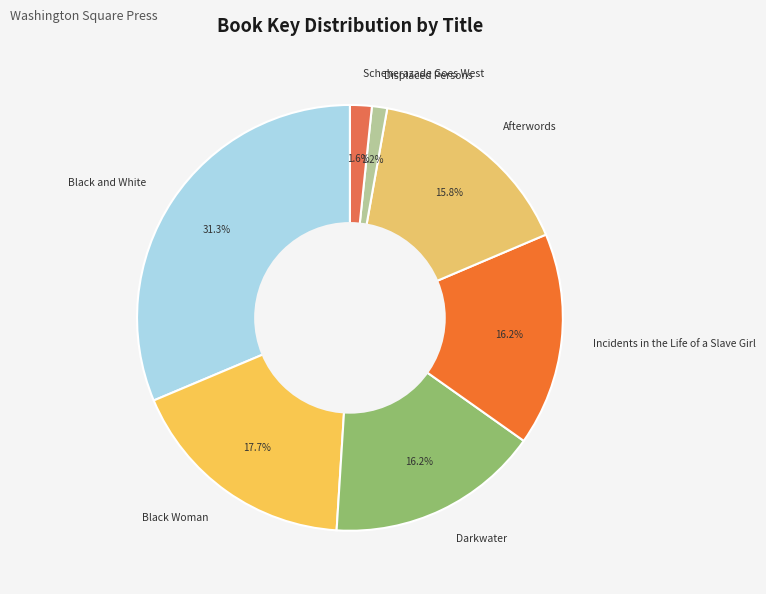

How many segments does this pie chart have?

7